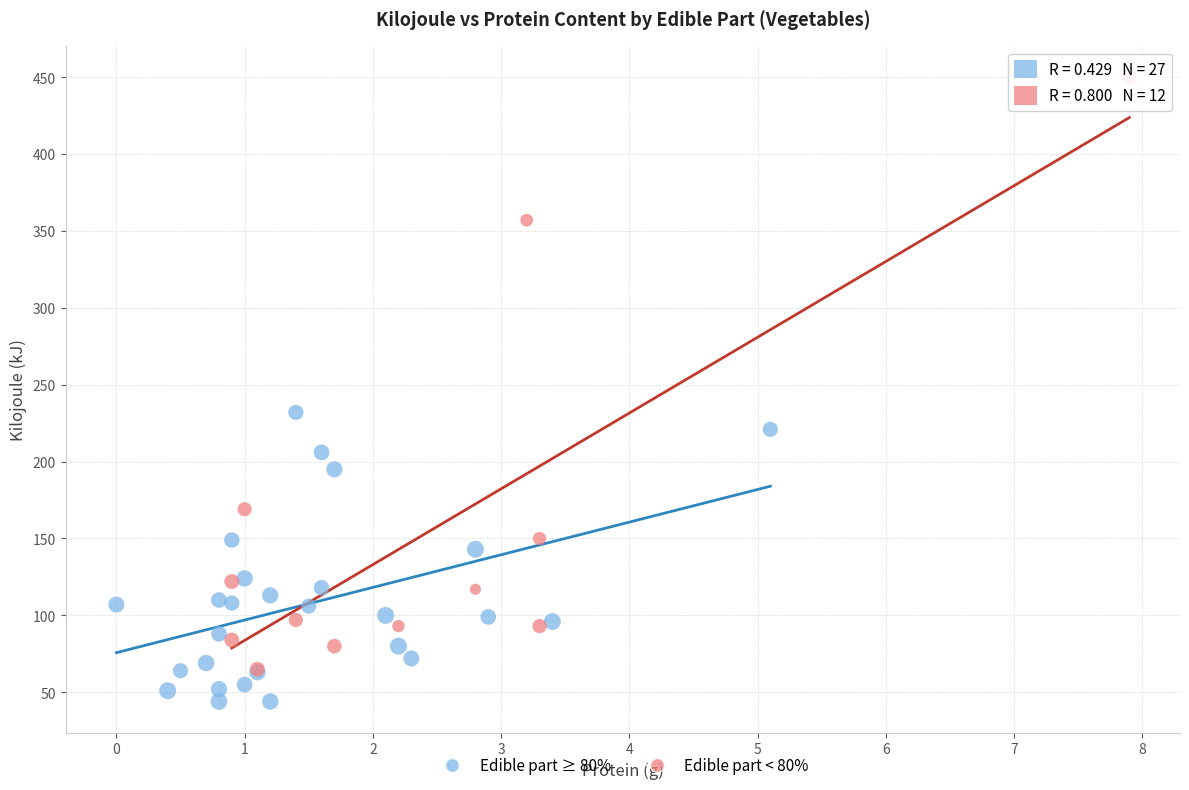

Which series has the widest spread of Y values?

Edible part < 80%